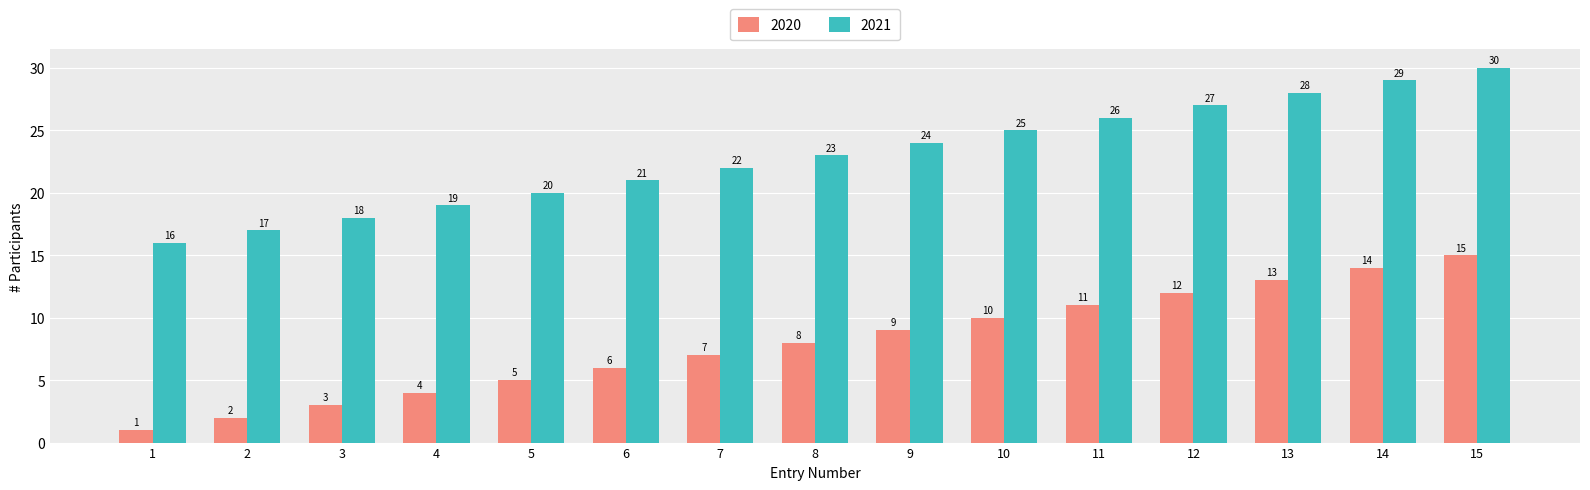

What value does the 2020 series have at 15?

15